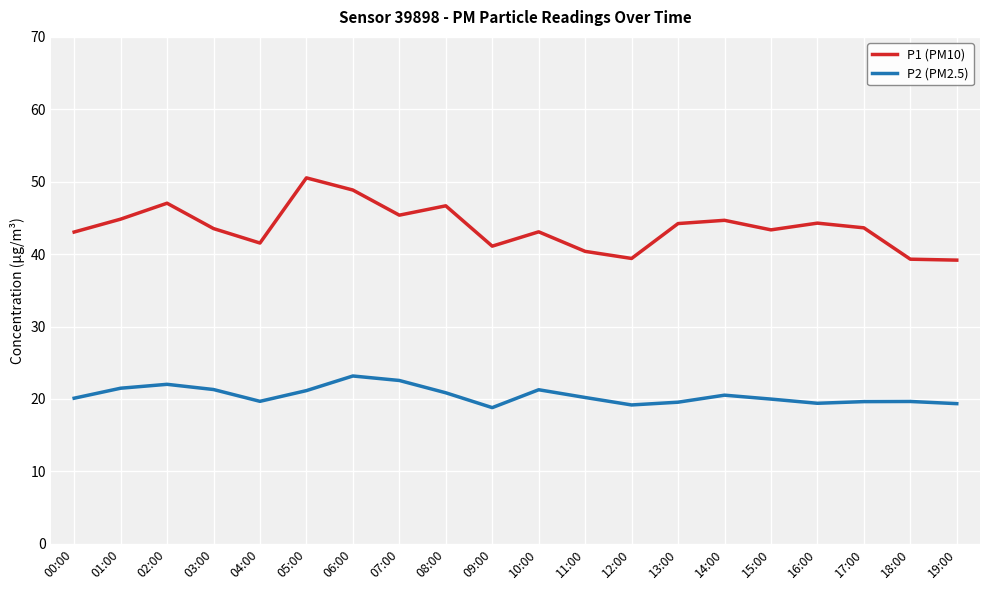

Which series has the largest range (max minus min)?

P1 (PM10)